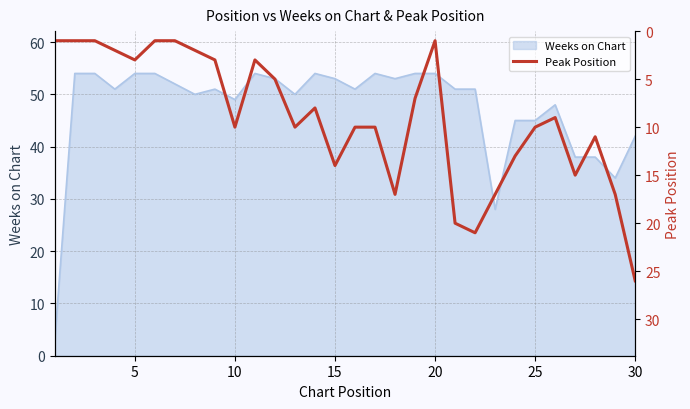

Is it true that Weeks on Chart equals 54 at 20?

True